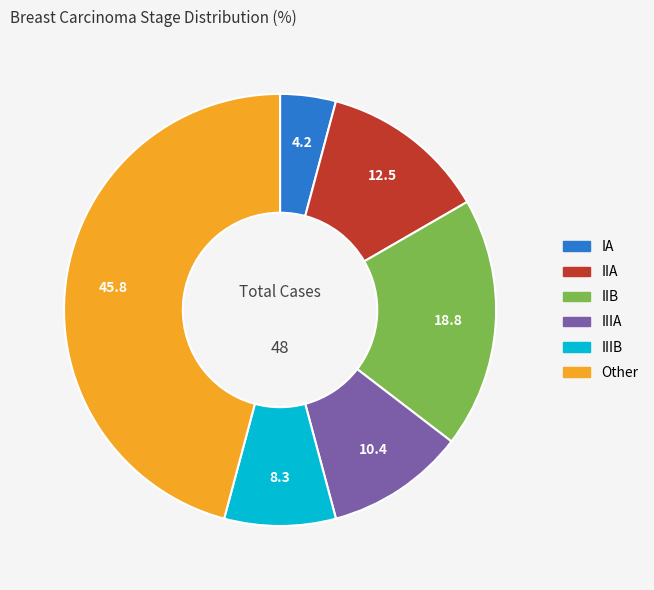

Is there any slice that represents more than half of the pie?

No